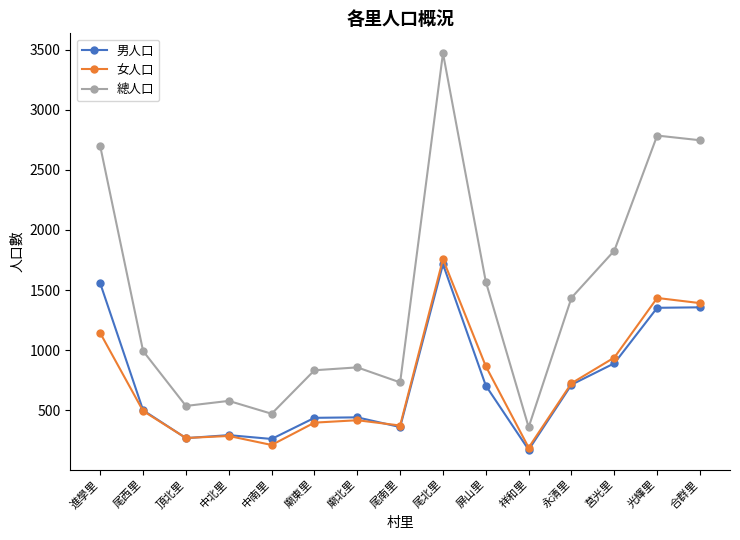

True or false: 男人口 has more than 1 interior local peaks.

True